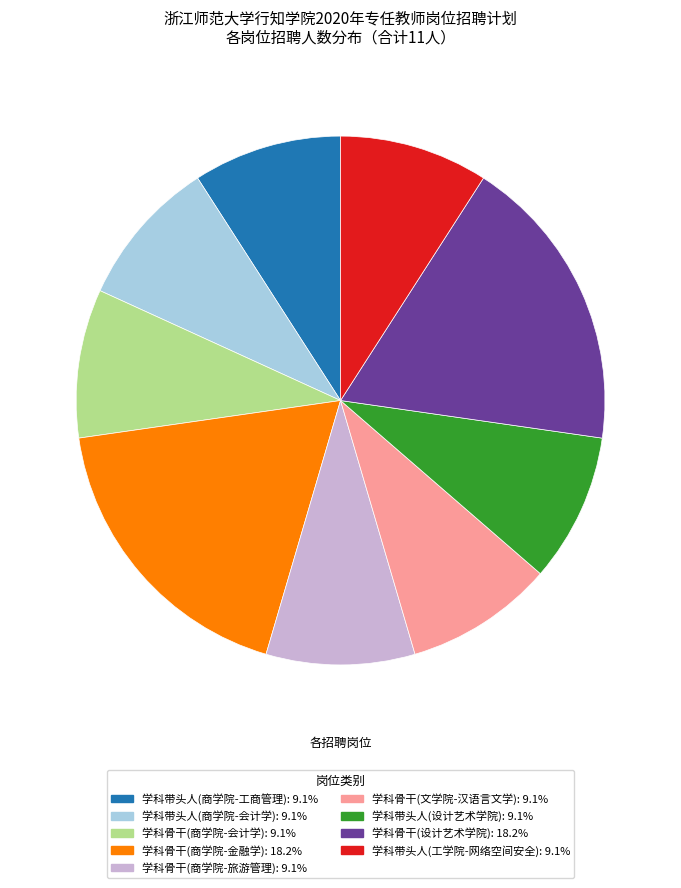

The 学科骨干(商学院-金融学) slice represents 7% of the pie. True or false?

False